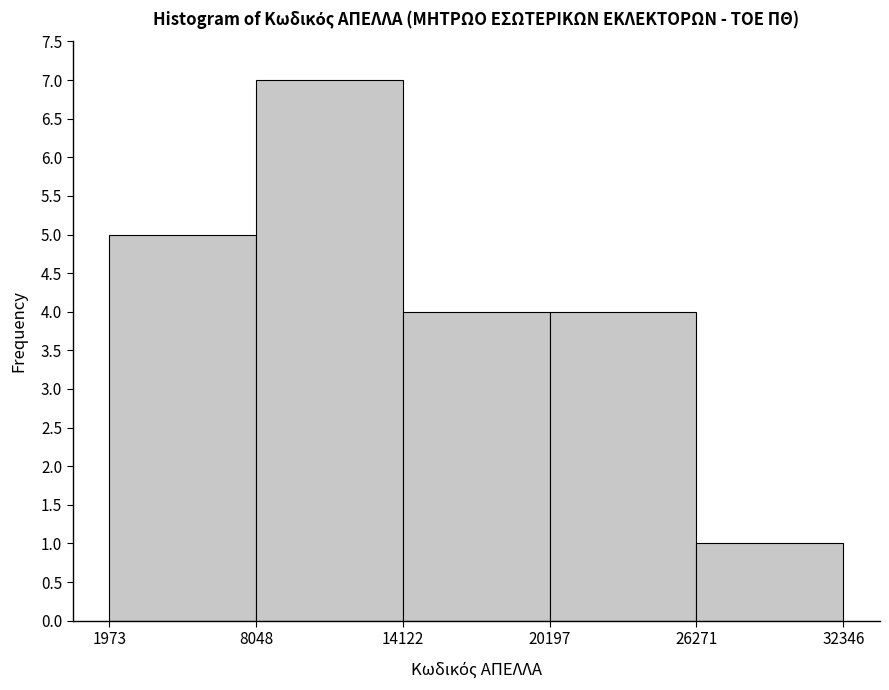

Reading left to right, list every bar in this chart as the range it spans on the x-axis followed by its height. The values are not printed on the chart, so give them approximately, as read against the axis.

1973 to 8048: 5
8048 to 14122: 7
14122 to 20197: 4
20197 to 26271: 4
26271 to 32346: 1